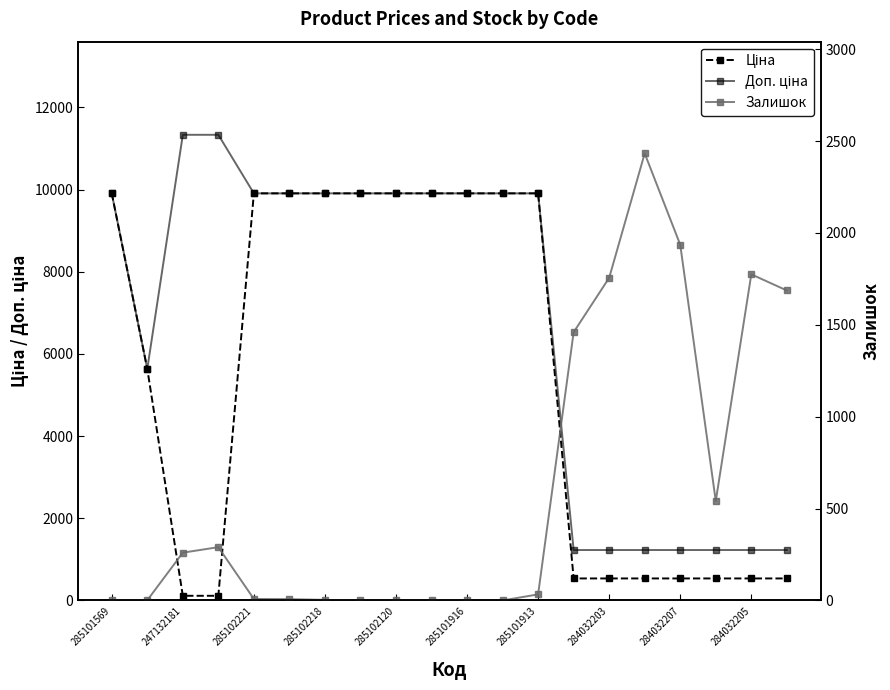

How many interior local valleys does the Доп. ціна series have?

1